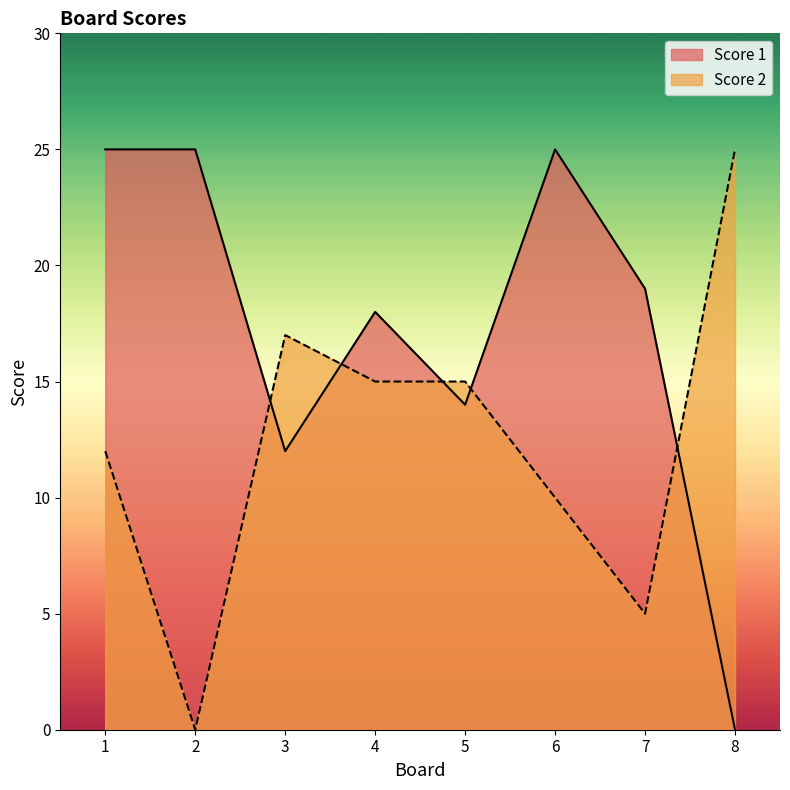

The Score 2 series shows -8 at 2. True or false?

False